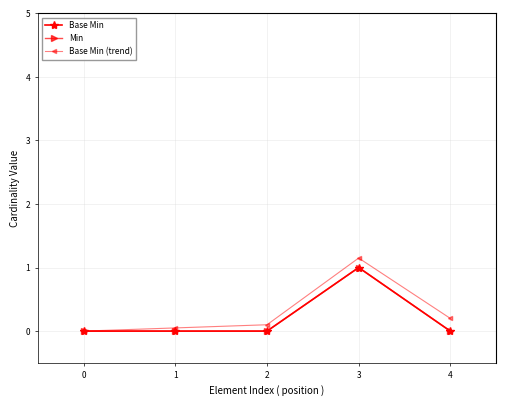

In Min, how many points are higher than both neighbors (excluding endpoints)?

1